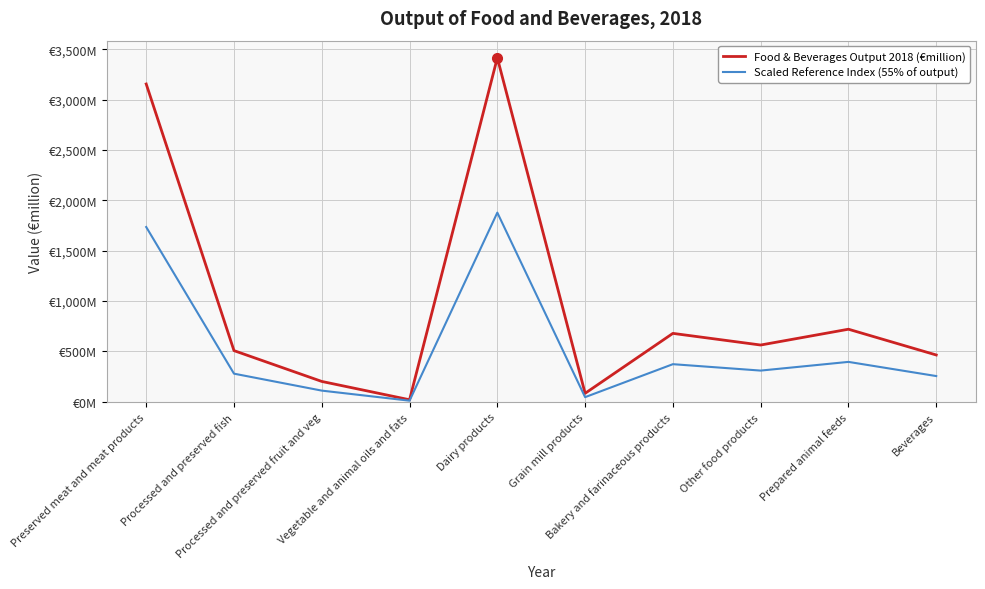

What are all the series names shown in the legend?

Food & Beverages Output 2018 (€million), Scaled Reference Index (55% of output)